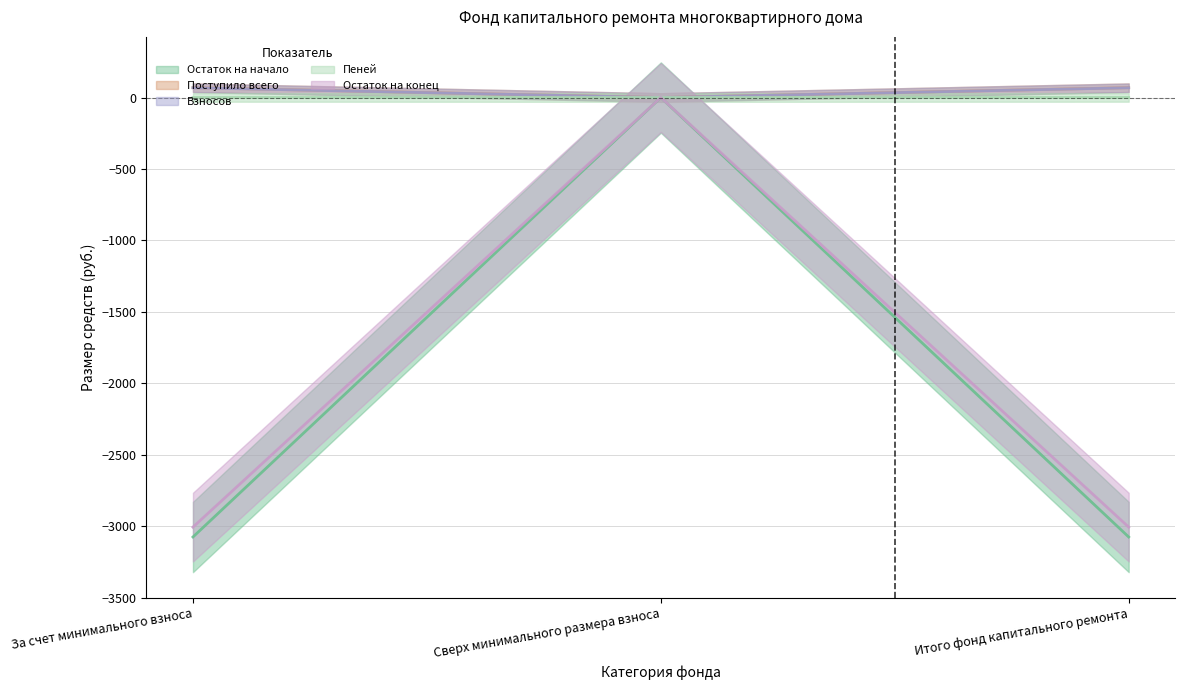

How many distinct data groups are displayed?

5